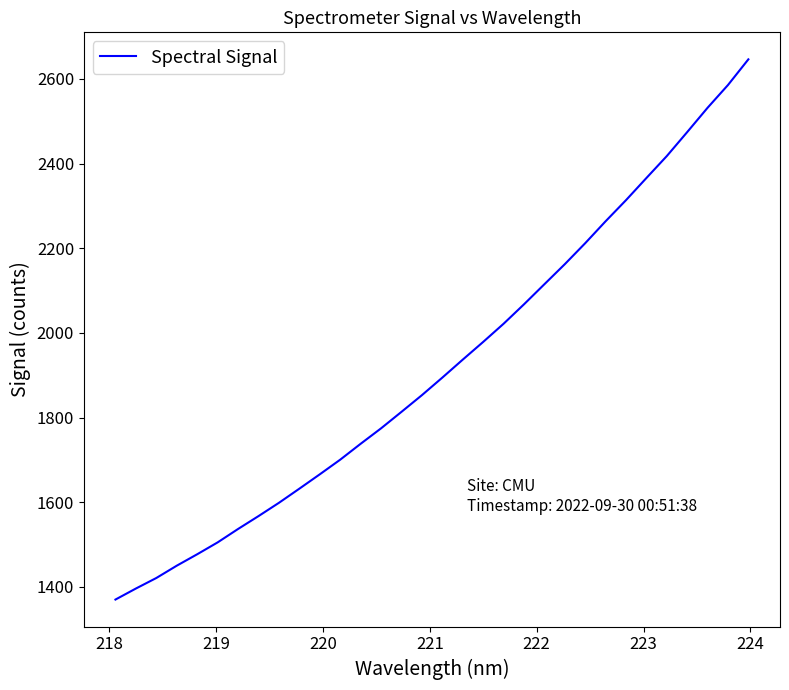

What is the greatest value displayed?

2646.0